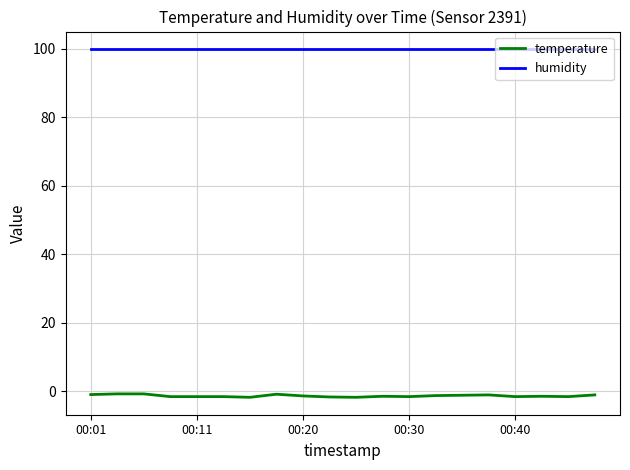

Rank the series by their maximum value, from highest to lowest.

humidity, temperature